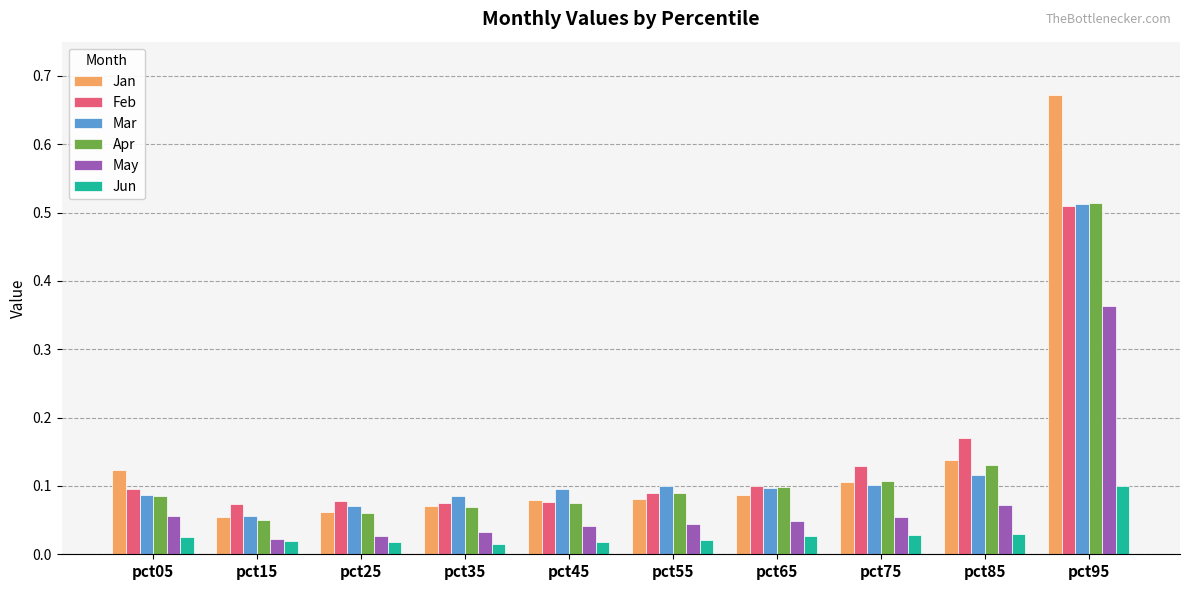

Count the Jun values in the range 0 to 1.

10